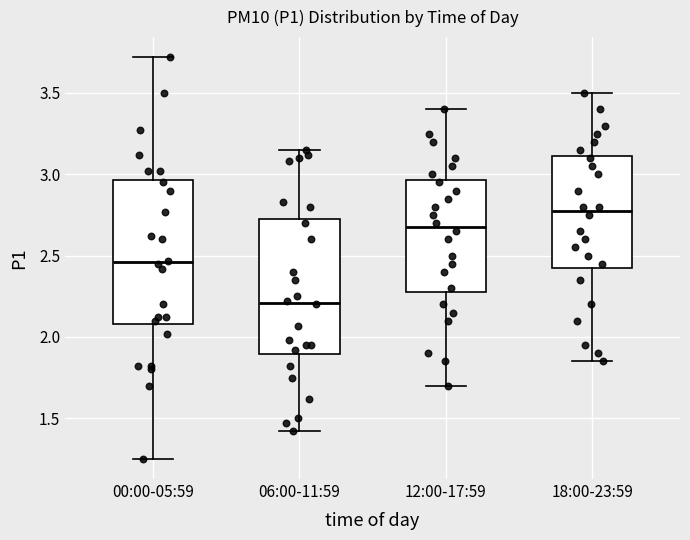

Where is the upper edge of the box for 12:00-17:59 on the y-axis? The values are not printed on the chart, so give them approximately, as read against the axis.

2.95